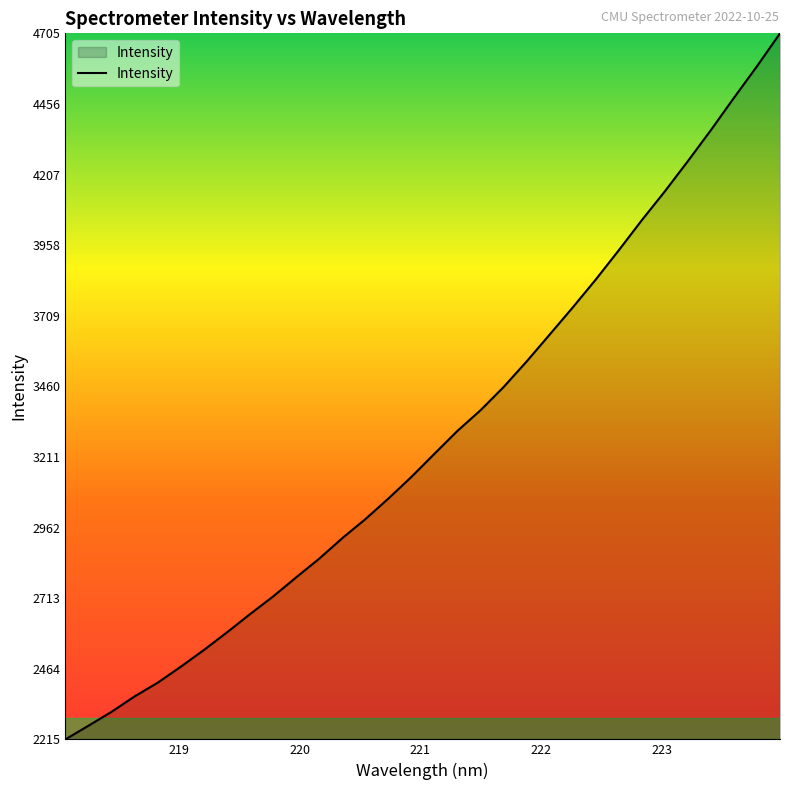

What is the maximum value shown in the chart?

4705.1